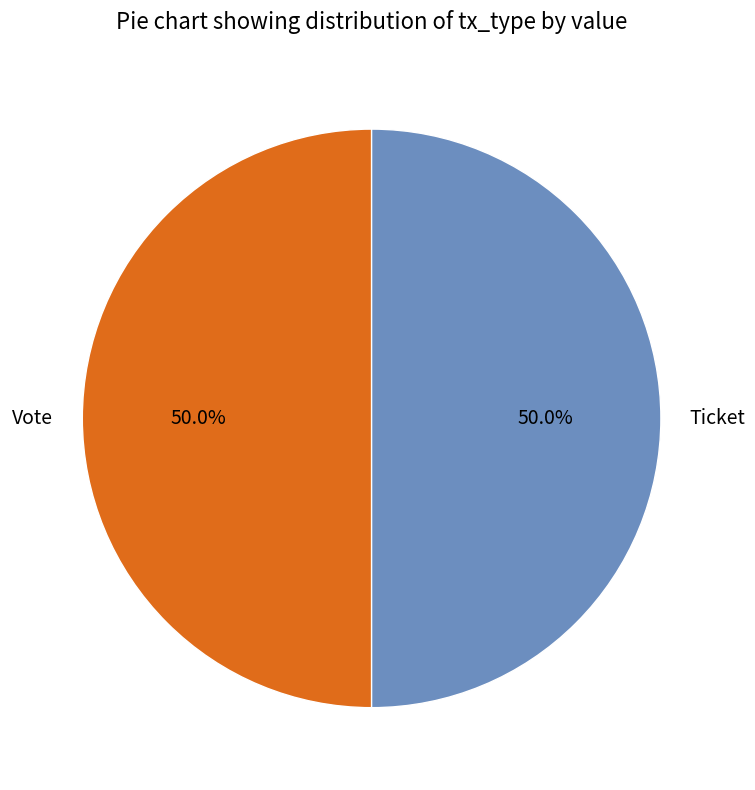

Do Vote and Ticket together represent more than half of the pie?

Yes